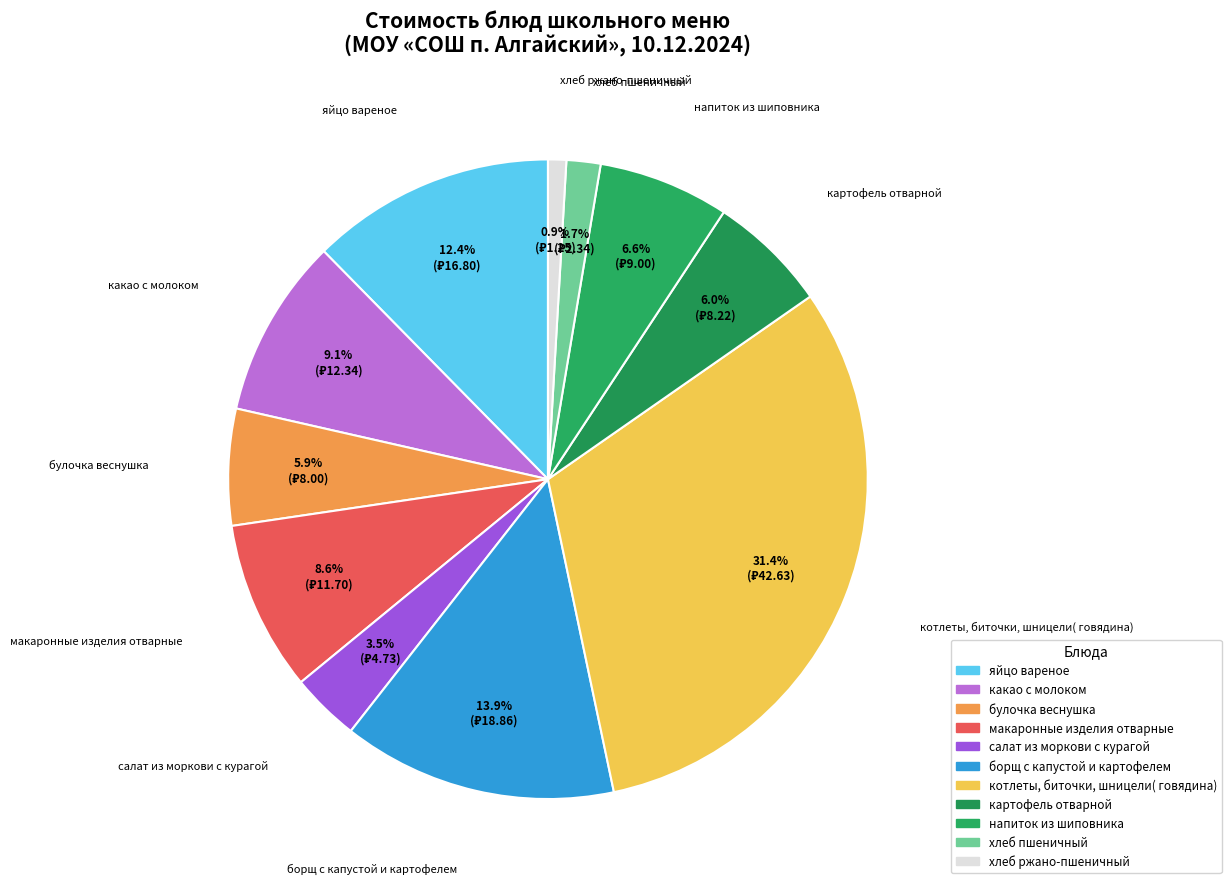

What is the smallest slice in the pie chart?

хлеб ржано-пшеничный